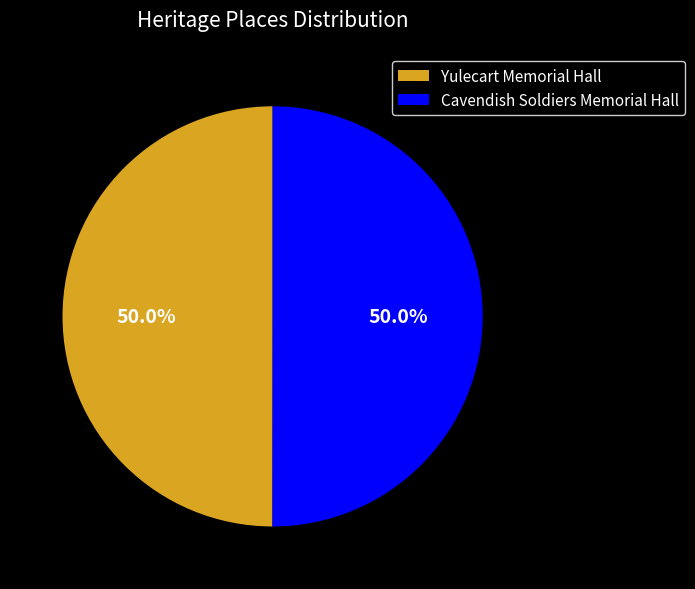

What percentage is NOT represented by Yulecart Memorial Hall?

50.0%